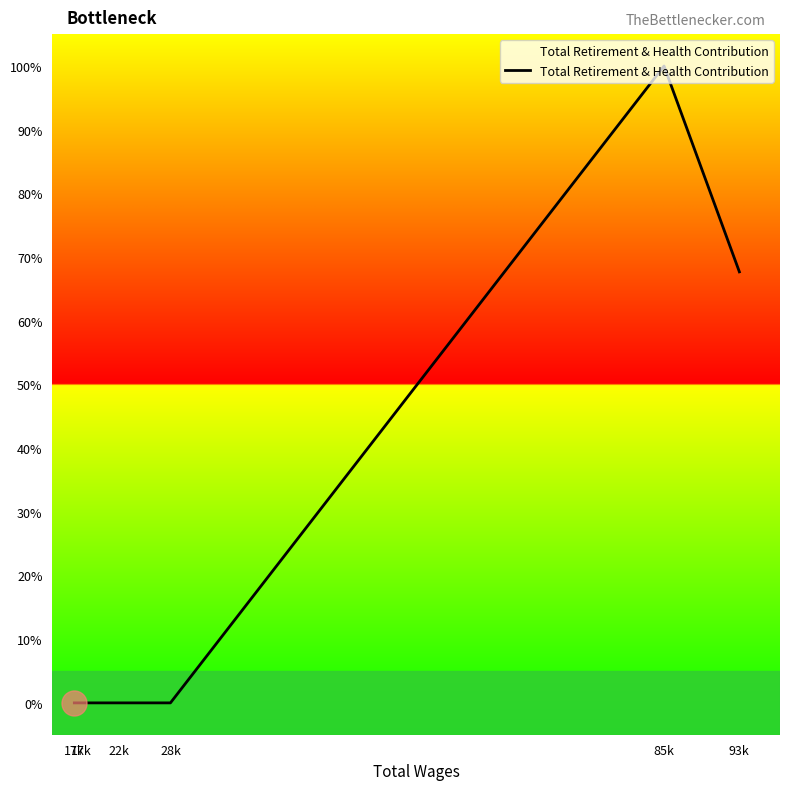

Which category has the highest value across all series?

85k